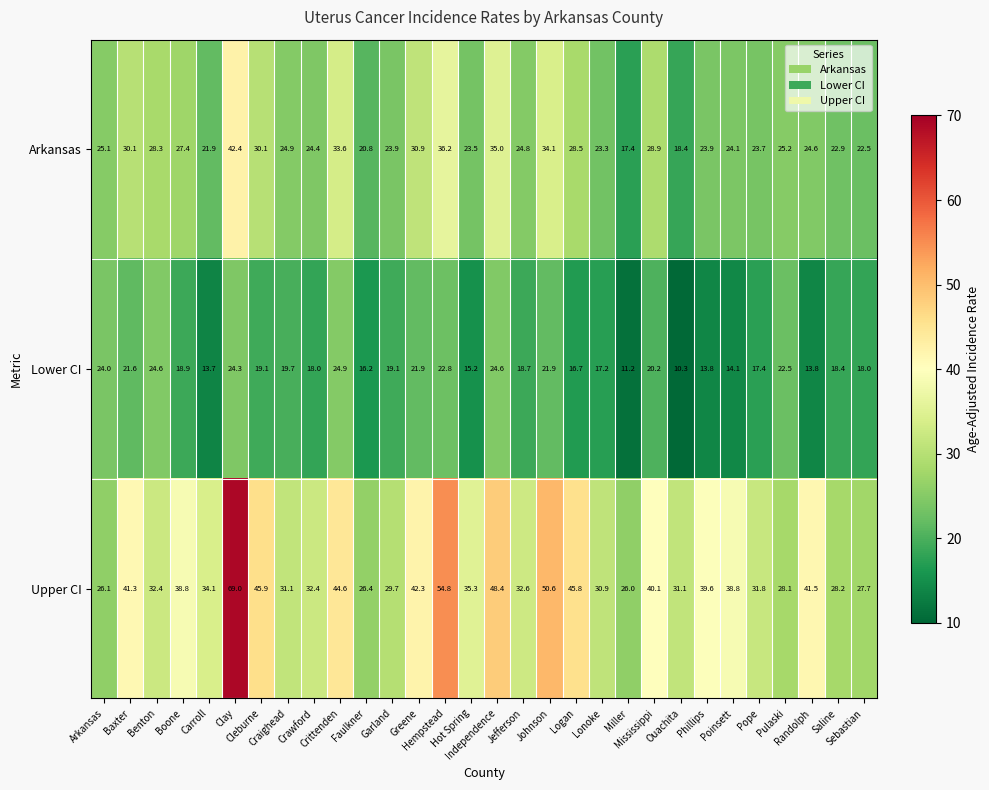

What is the lowest value of the Upper CI series?

26.0